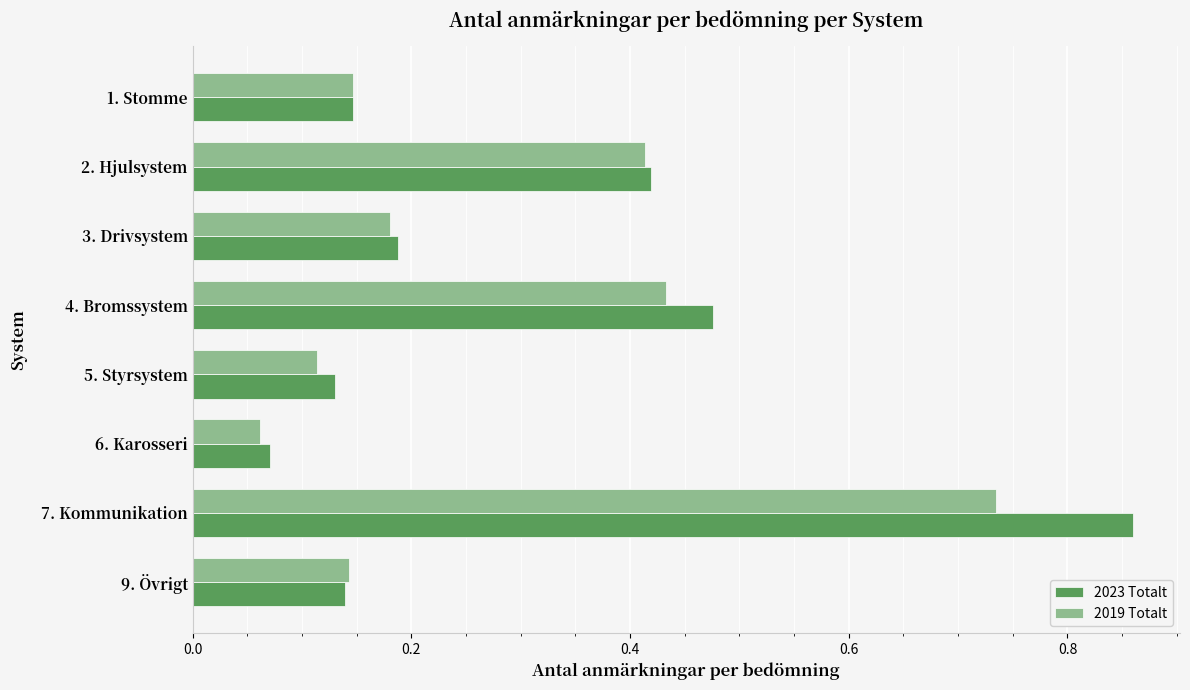

The value of 2019 Totalt at 6. Karosseri is 0.0. True or false?

False